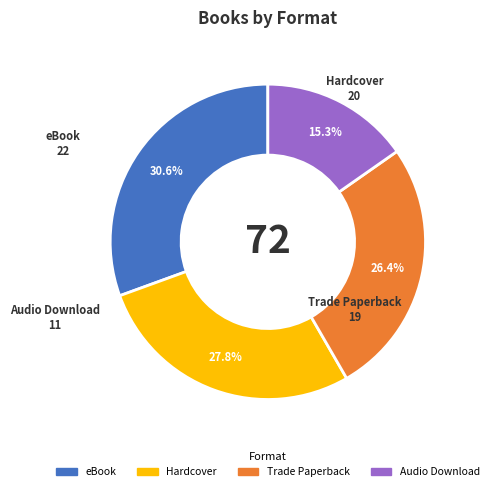

Is there a majority slice in this chart?

No